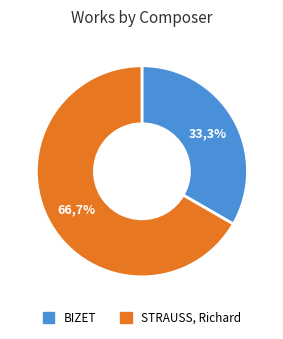

Between BIZET and STRAUSS, Richard, which is larger?

STRAUSS, Richard